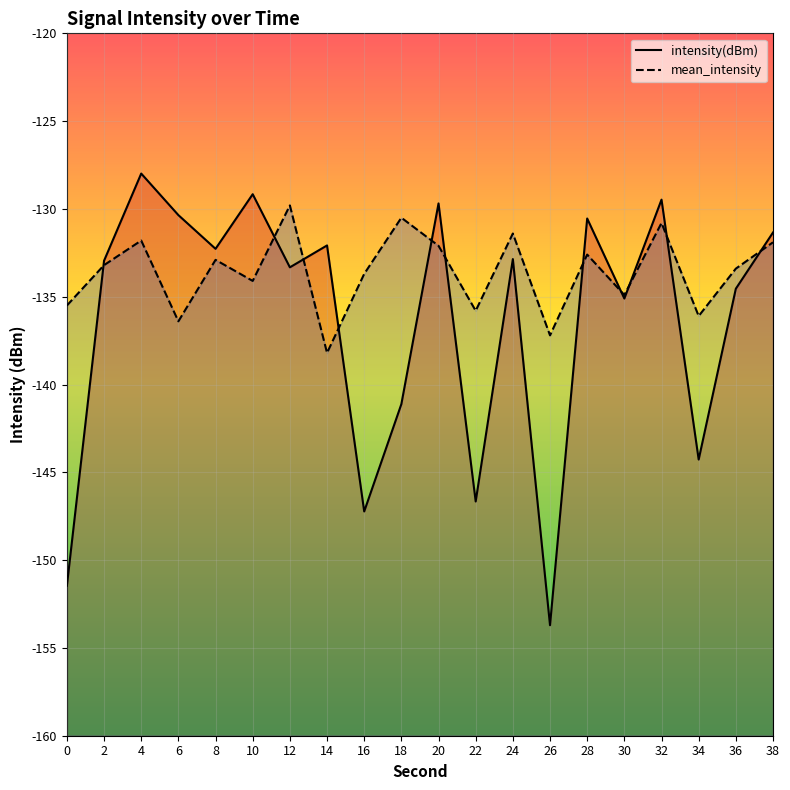

In mean_intensity, how many points are higher than both neighbors (excluding endpoints)?

7